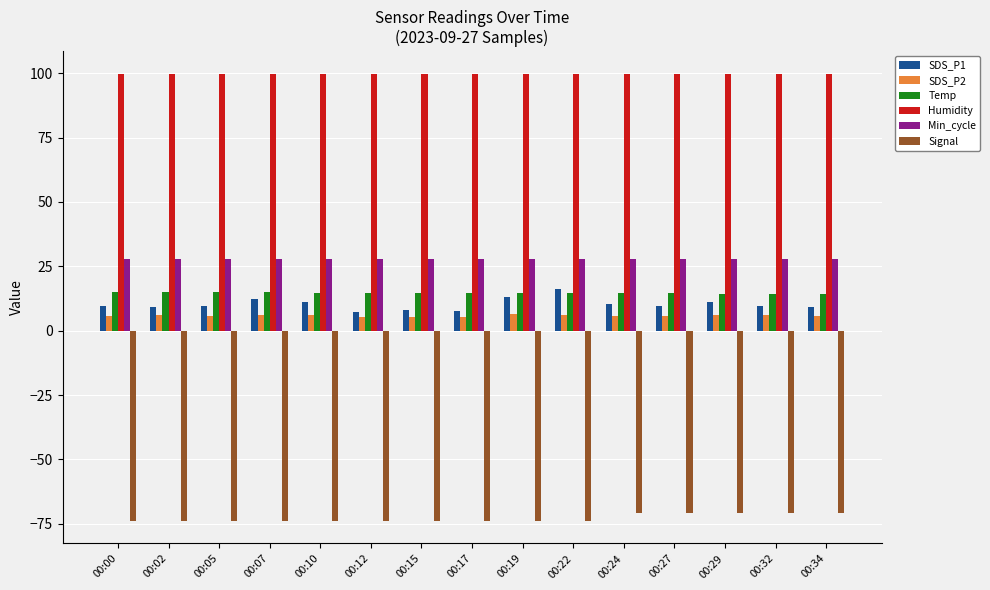

Is the value of Humidity at 00:32 greater than the value of Signal at 00:12?

Yes